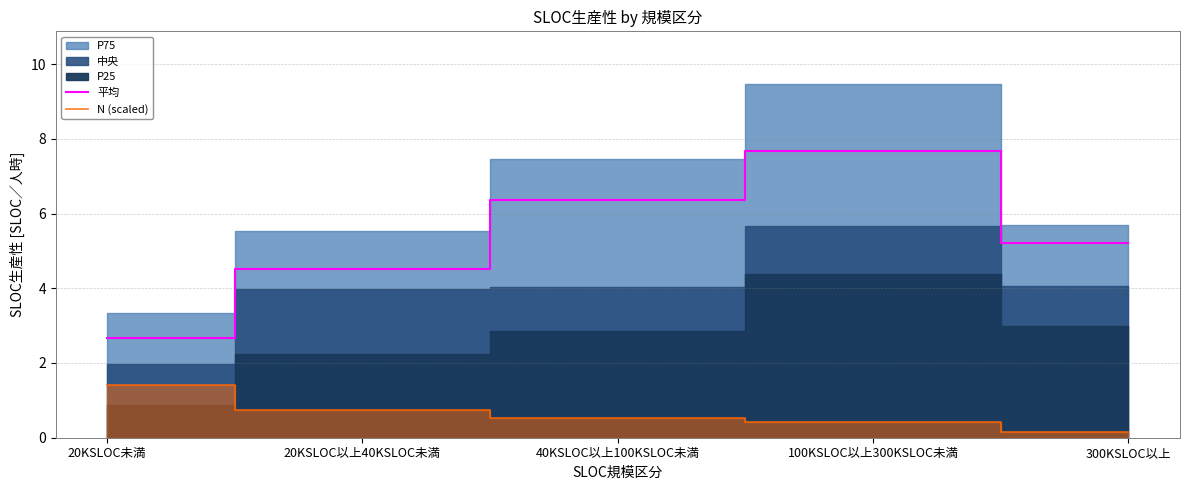

What is the label of the 2nd point from the left?

20KSLOC以上40KSLOC未満